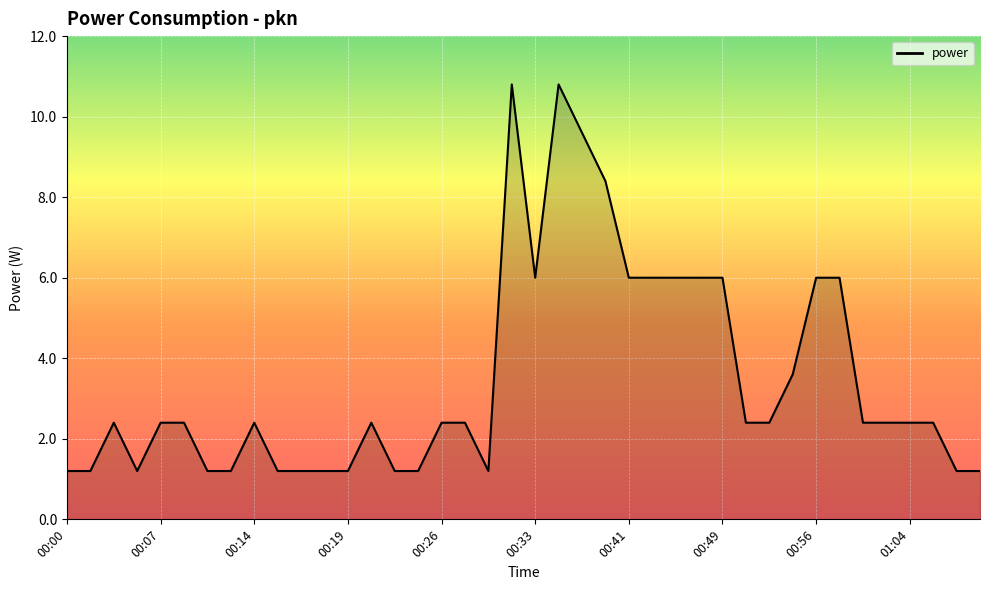

What is the smallest value displayed?

1.2